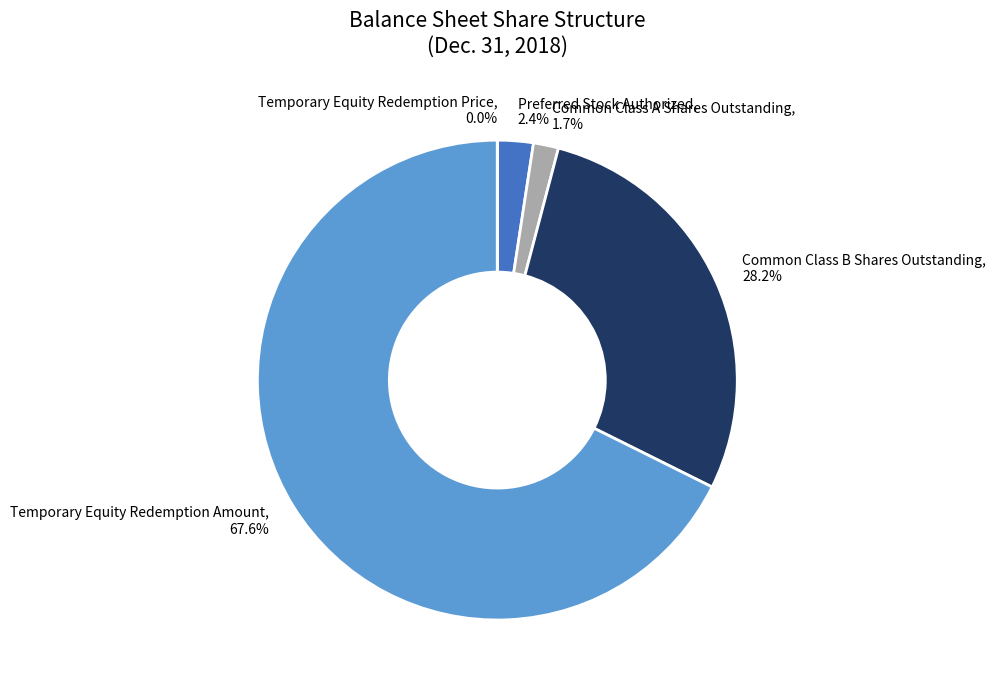

Does Temporary Equity Redemption Amount represent more than half of the total?

Yes